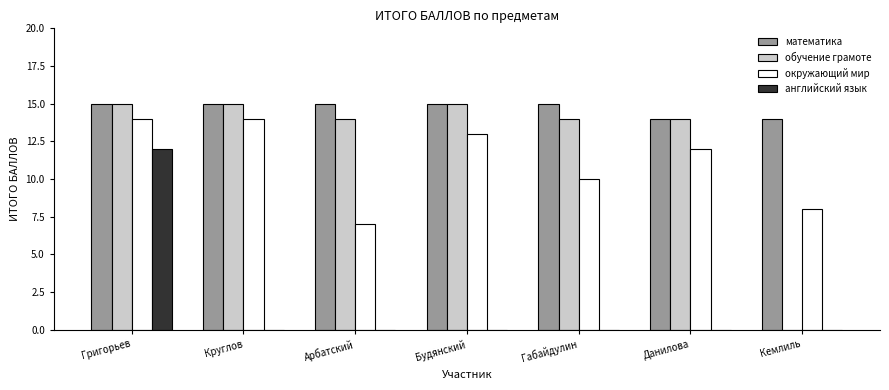

True or false: математика has a value of 19 at Данилова.

False